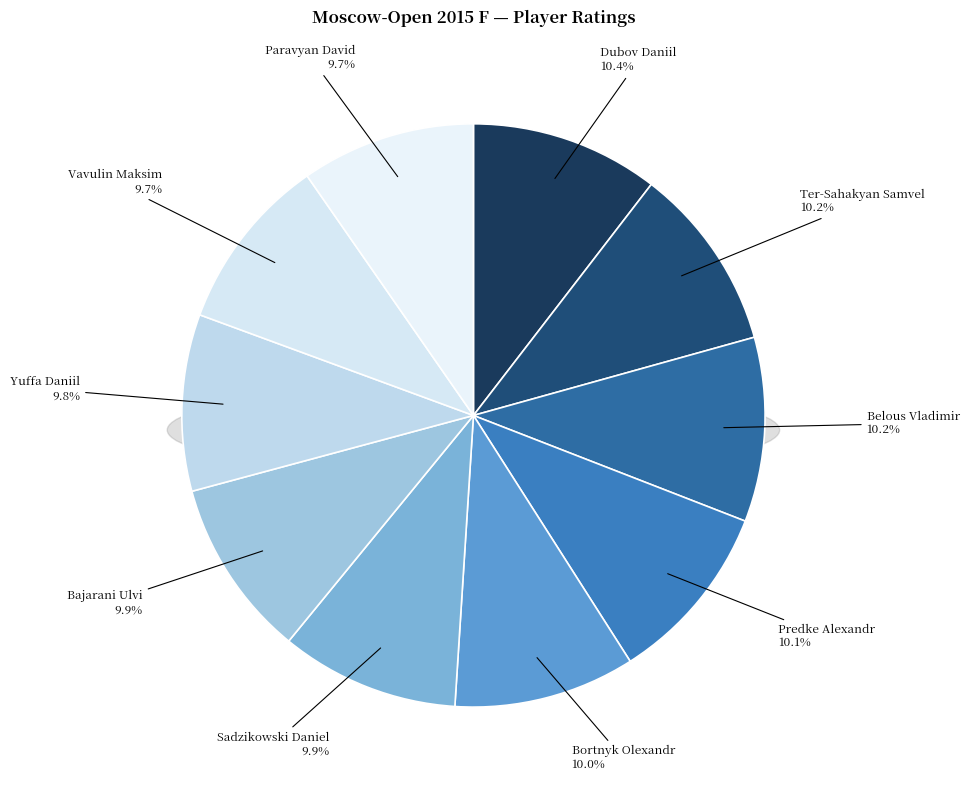

What is the ratio of the value at Ter-Sahakyan Samvel to the value at Sadzikowski Daniel?

1.0